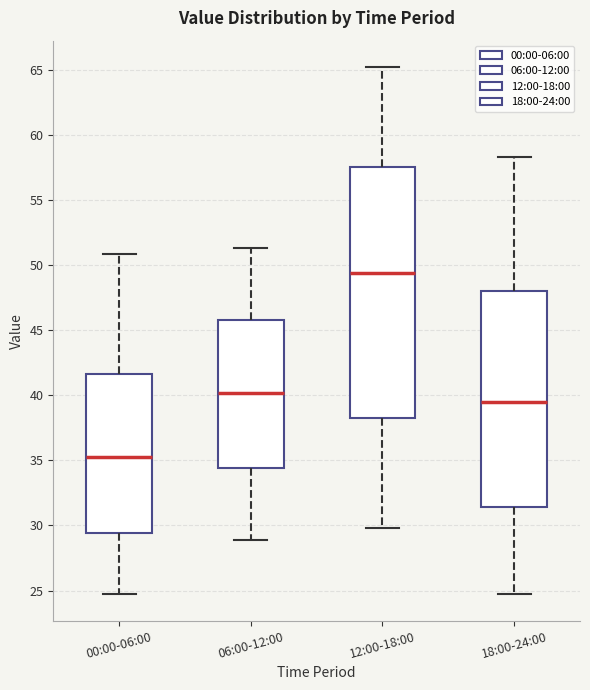

Comparing the boxes themselves (not the whiskers), which one is the tallest?

12:00-18:00